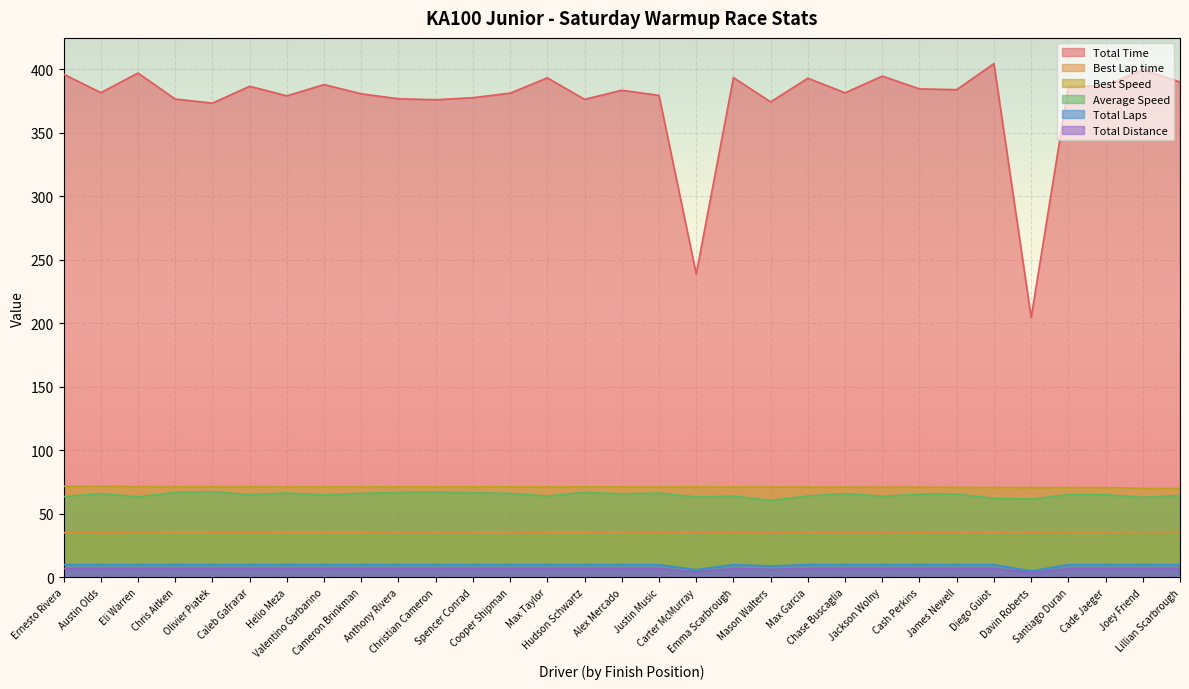

Rank the series at Eli Warren from highest to lowest value.

Total Time, Best Speed, Average Speed, Best Lap time, Total Laps, Total Distance